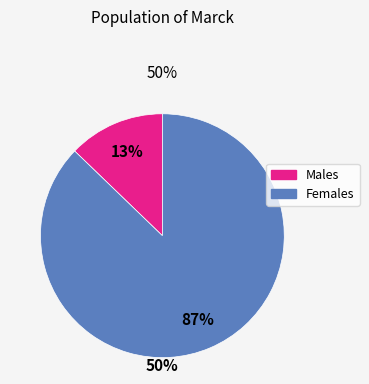

Is there a majority slice in this chart?

Yes